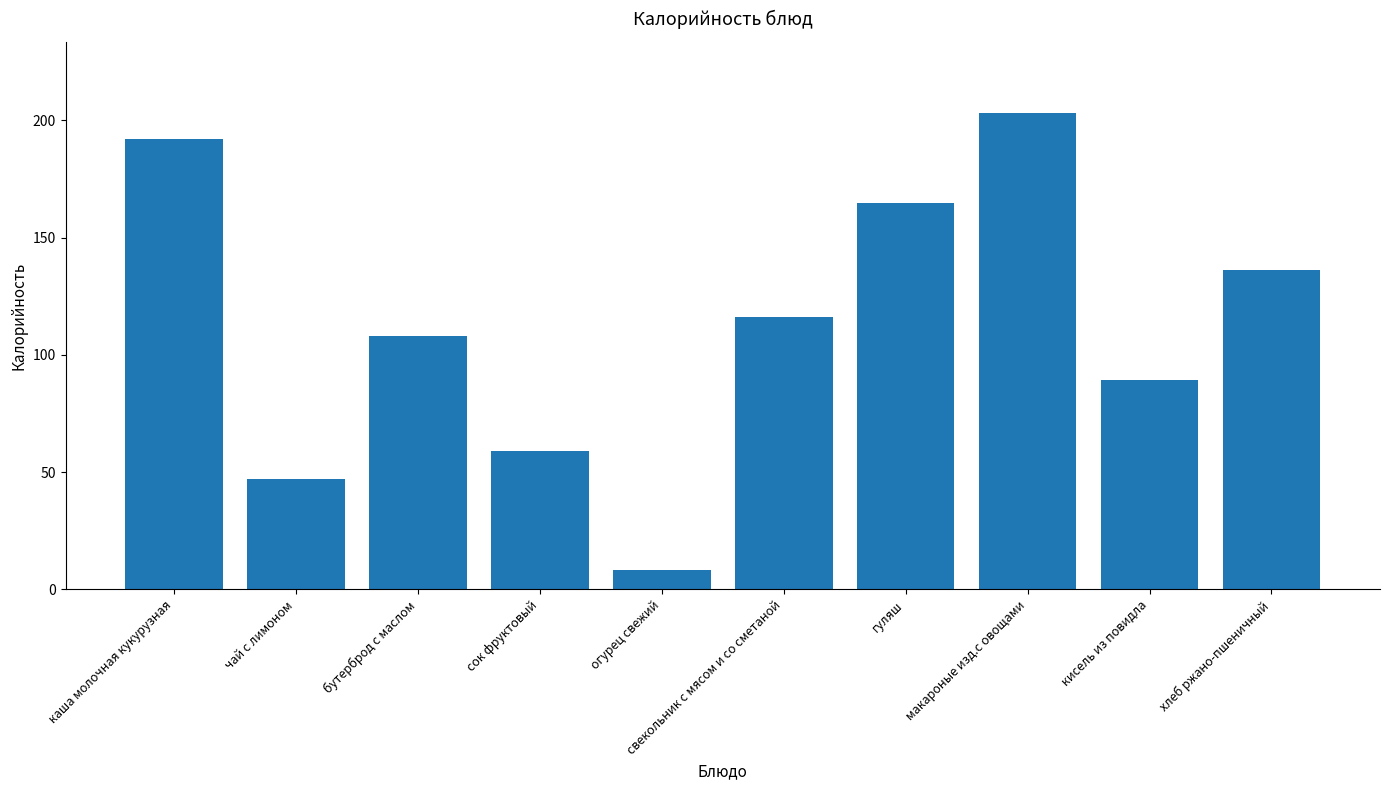

What is the approximate value at свекольник с мясом и со сметаной?

116.1